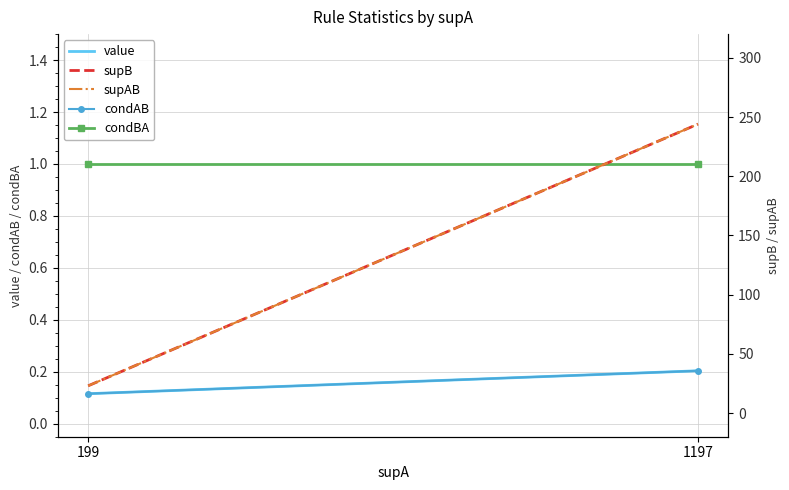

At which label is condBA closest to 1?

199